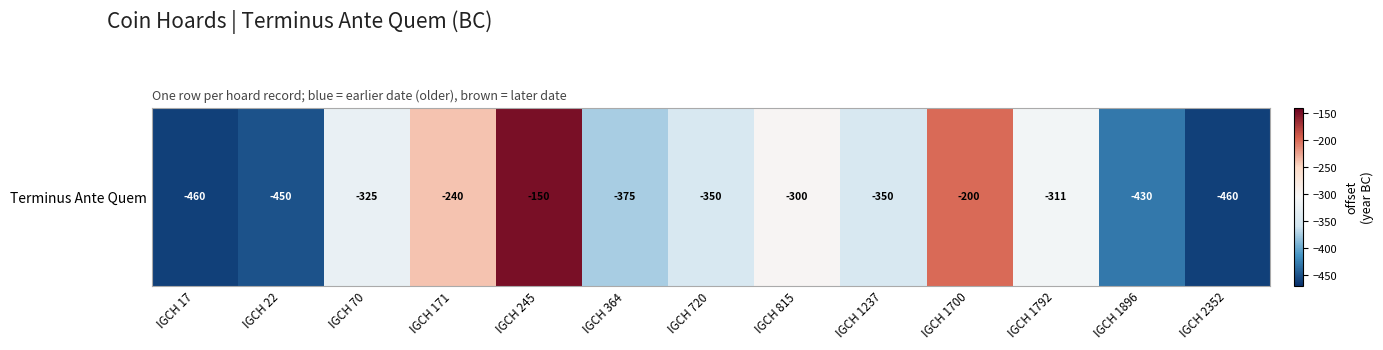

What is the sum of the values at IGCH 815 and IGCH 17?

-760